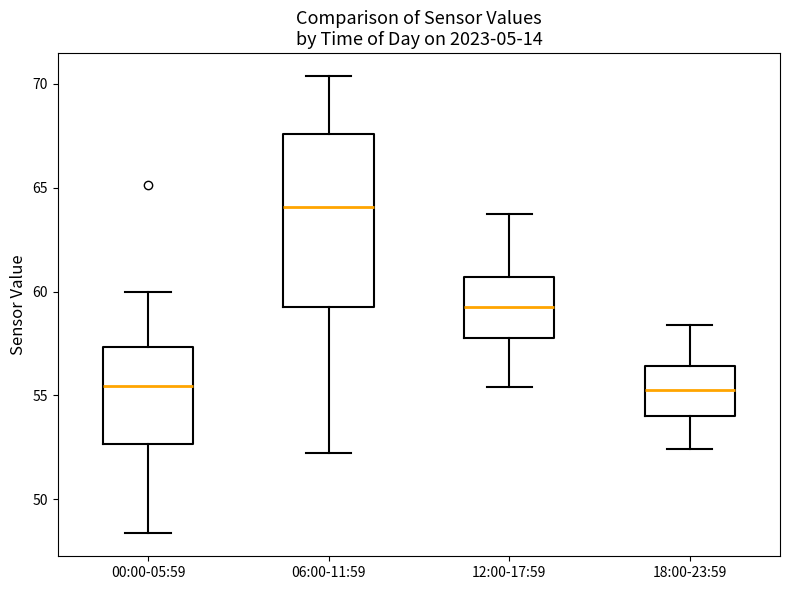

Where does the upper whisker of the box for 18:00-23:59 end on the y-axis? The values are not printed on the chart, so give them approximately, as read against the axis.

58.5